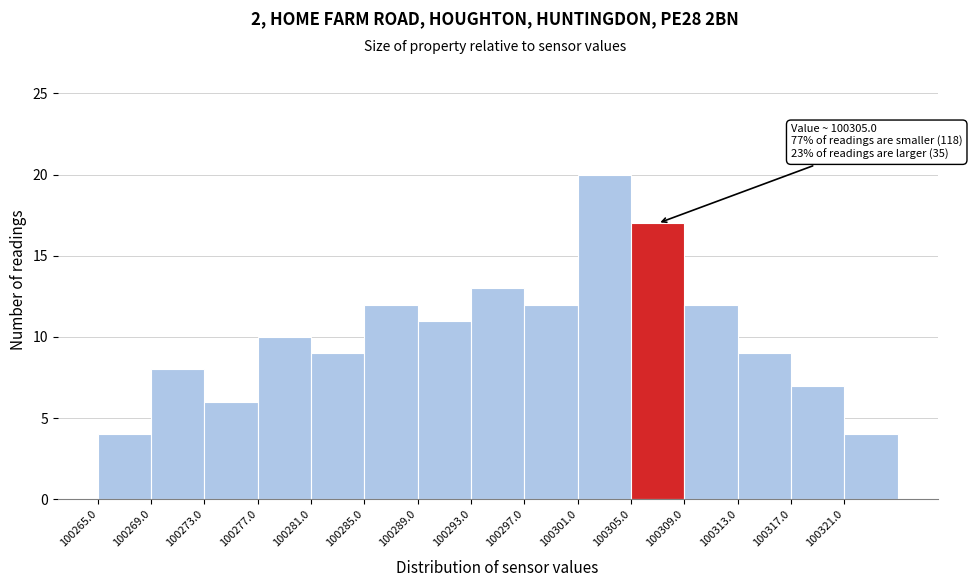

Over which range of the x-axis is the bar tallest?

100301 to 100305